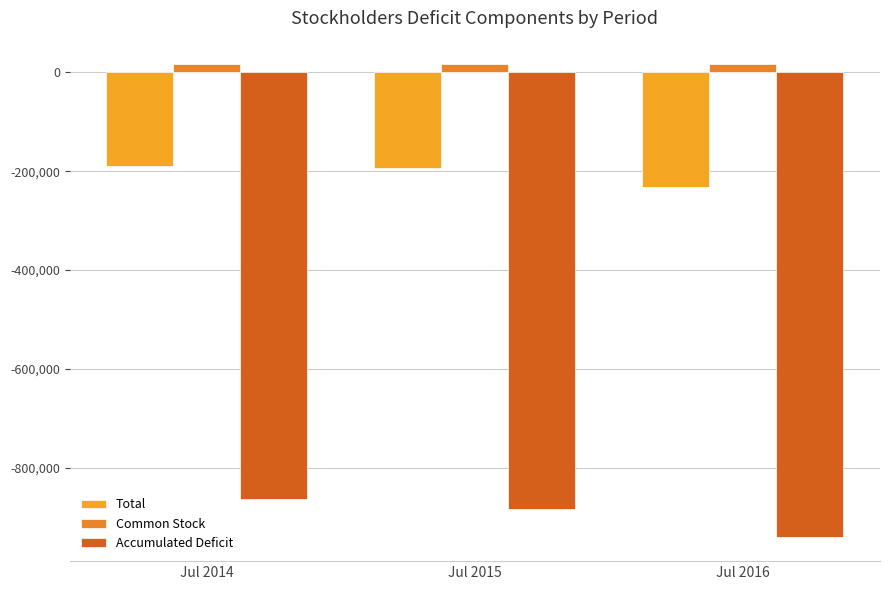

Which series has the largest total across all categories?

Common Stock